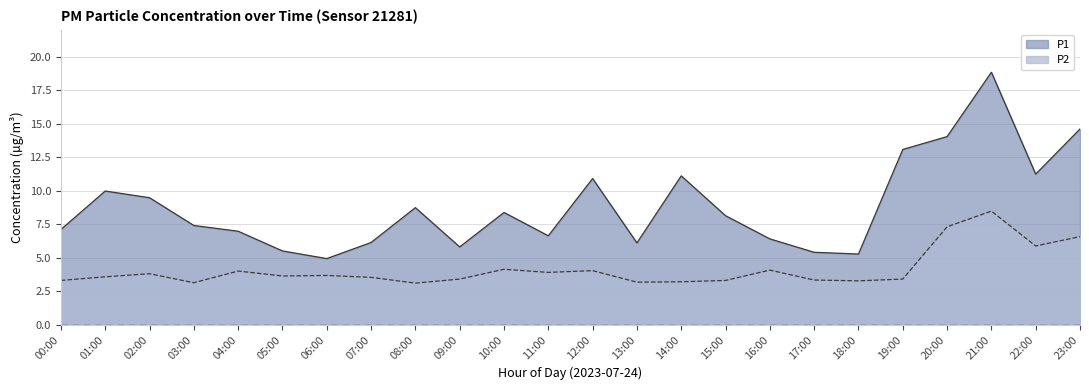

What is the label of the 5th point from the right?

19:00